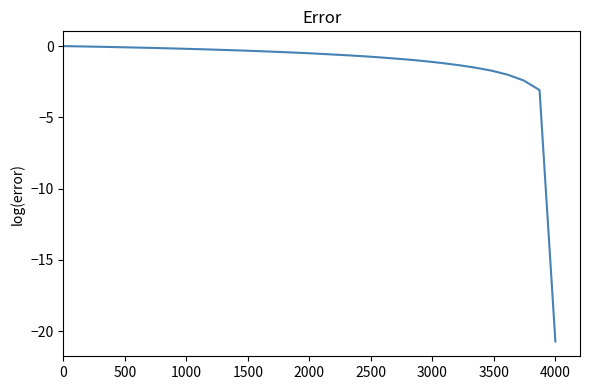

What is the smallest value displayed?

-20.7